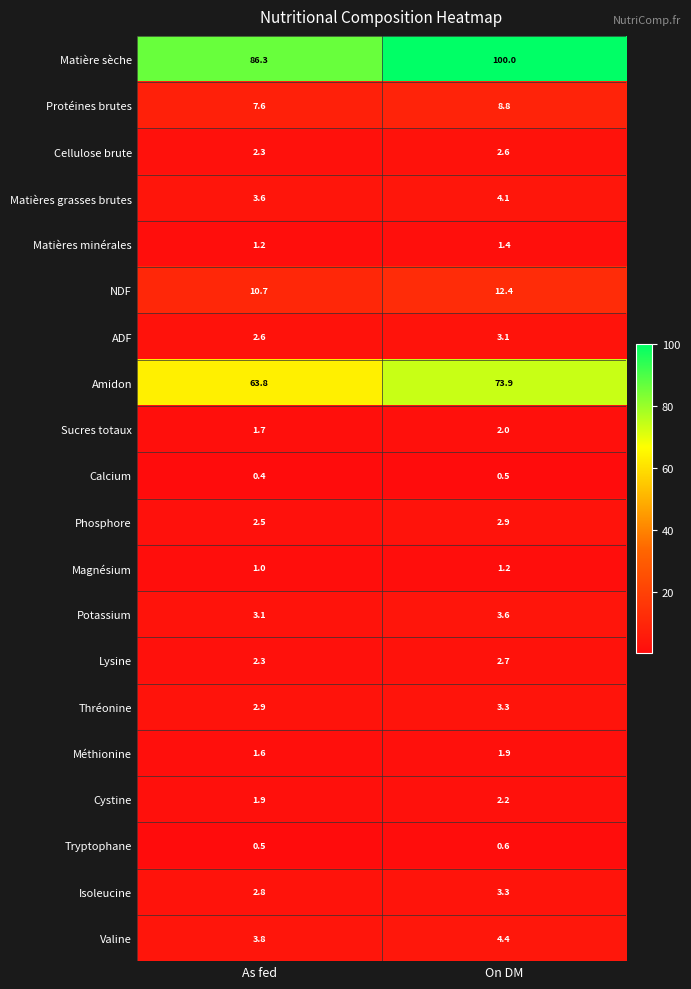

What is the smallest value displayed?

0.4